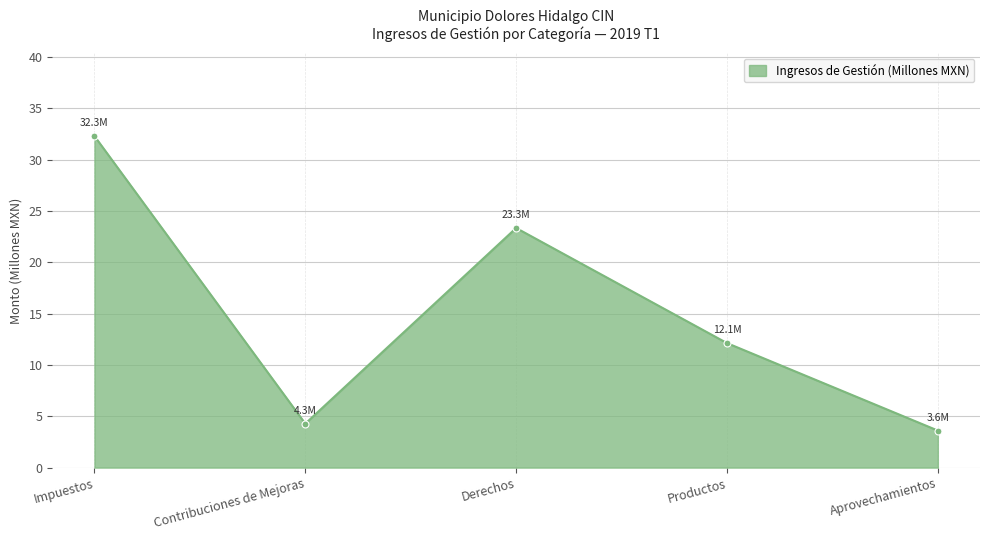

What is the approximate value at Productos?

12.1